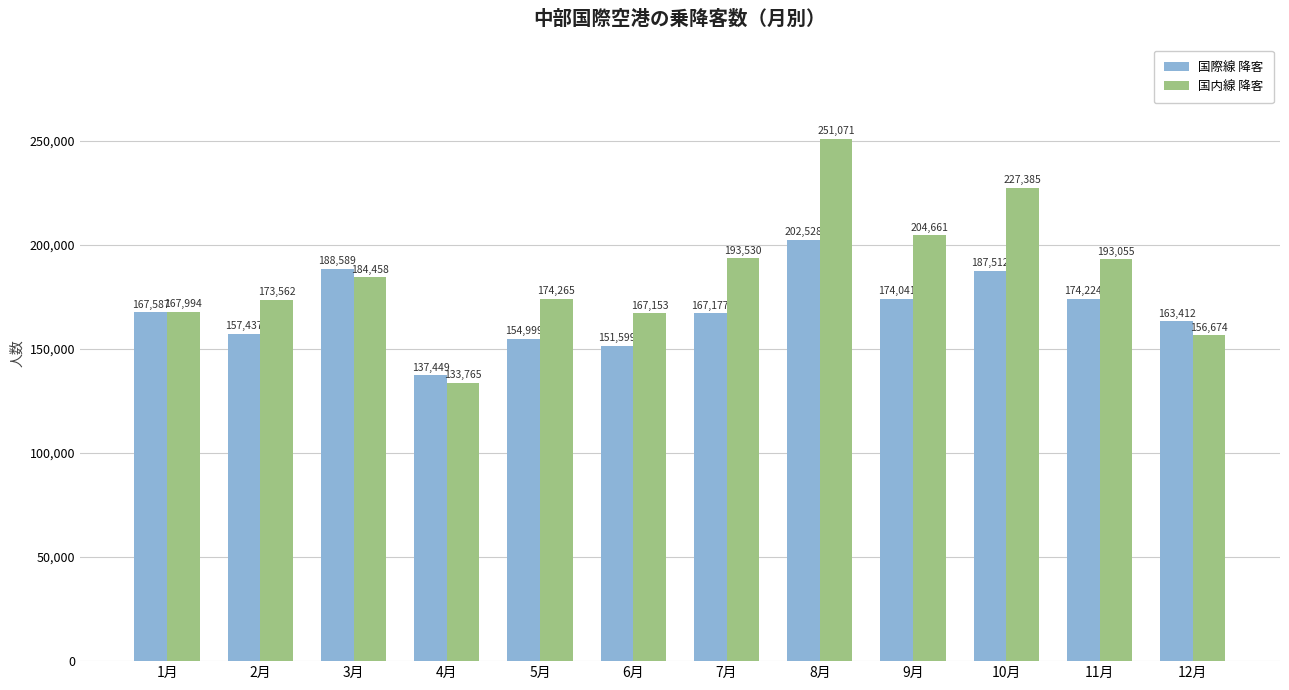

Which series changed the most between 7月 and 10月?

国内線 降客